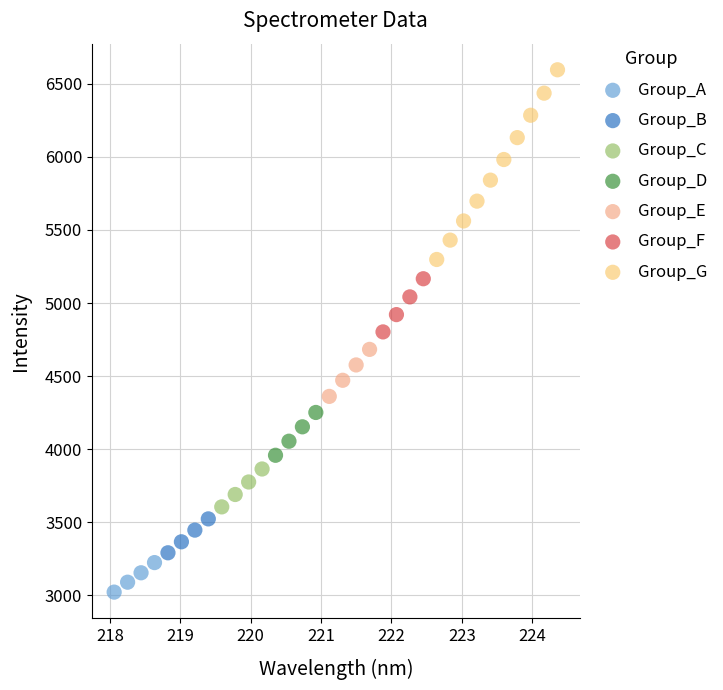

Which series reaches the minimum Y coordinate?

Group_A